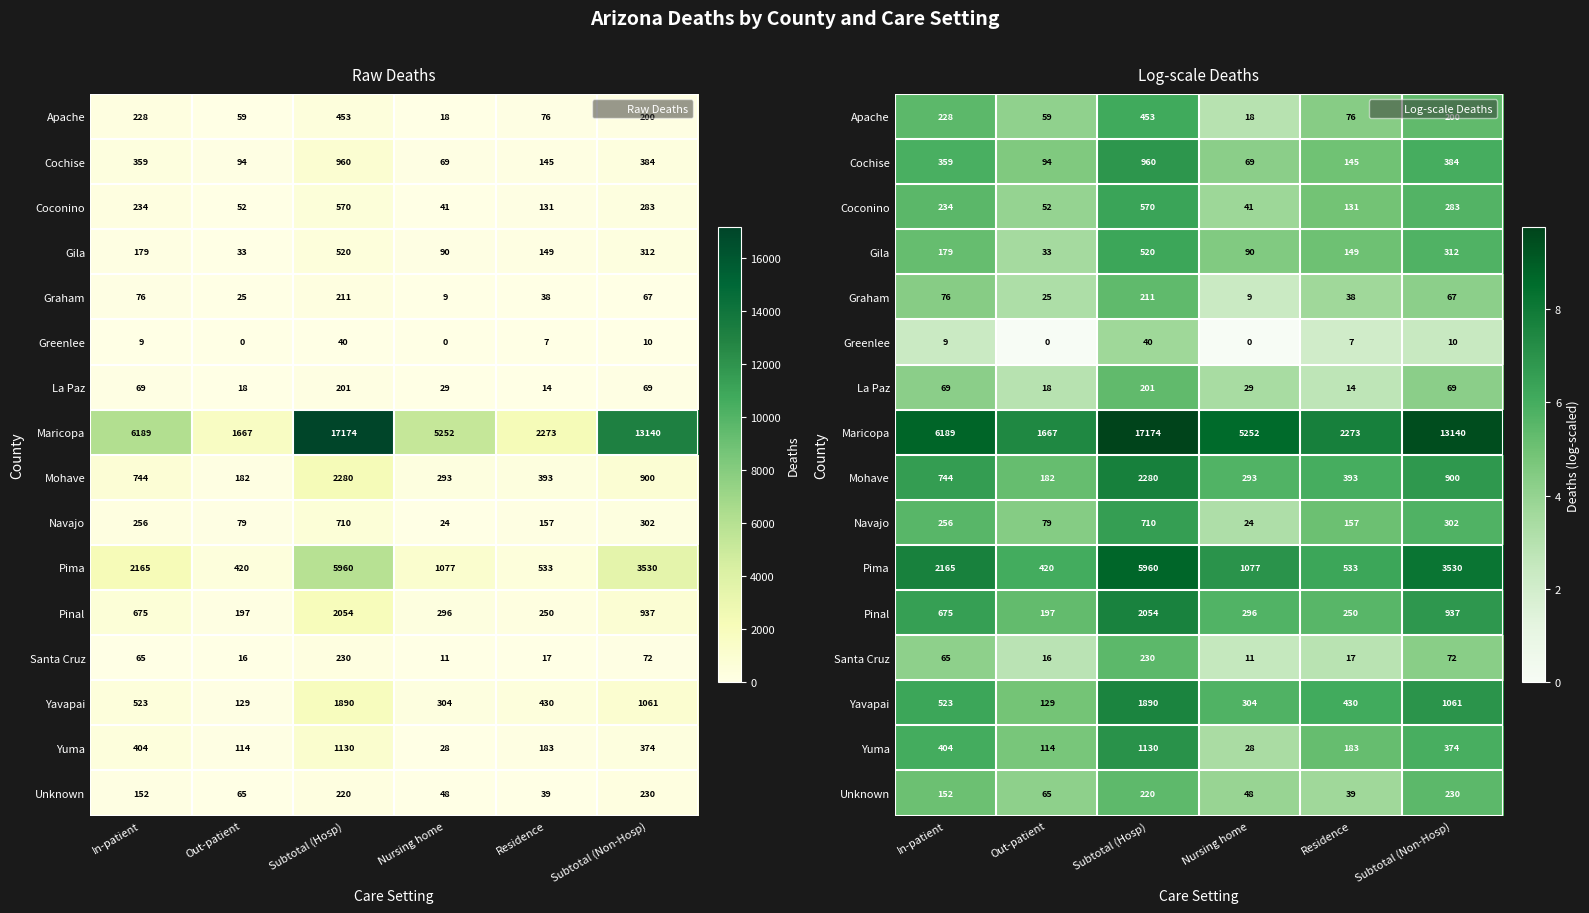

Read the Unknown value at Subtotal (Non-Hosp).

5.4